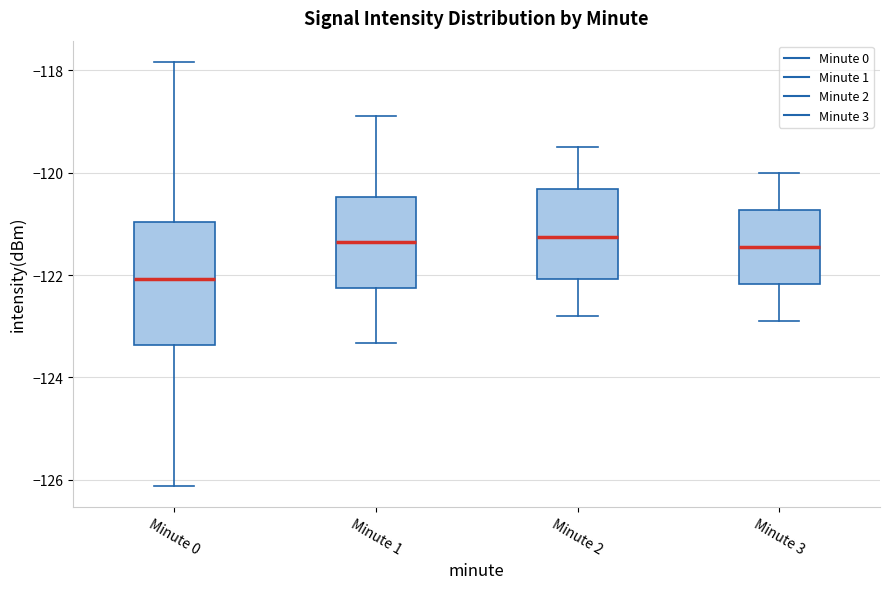

Where is the upper edge of the box for Minute 0 on the y-axis? The values are not printed on the chart, so give them approximately, as read against the axis.

-121.0